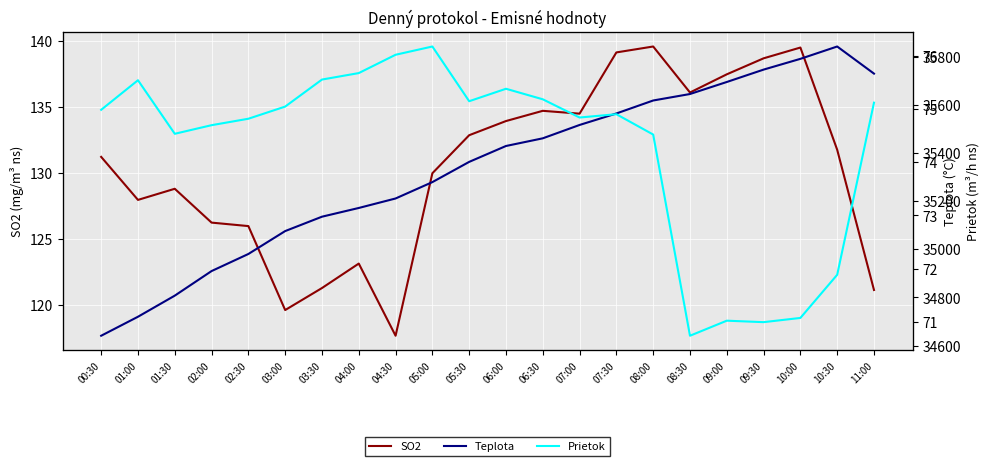

Which series has the widest spread of values?

Prietok